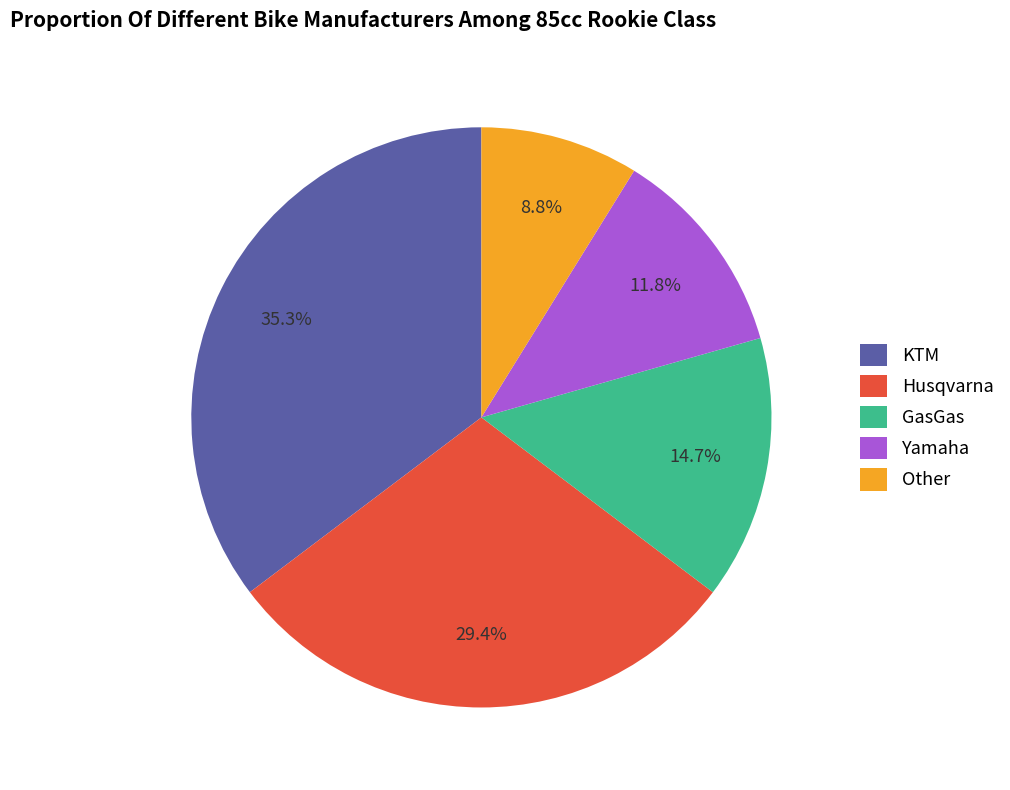

Is Husqvarna the majority of the pie?

No